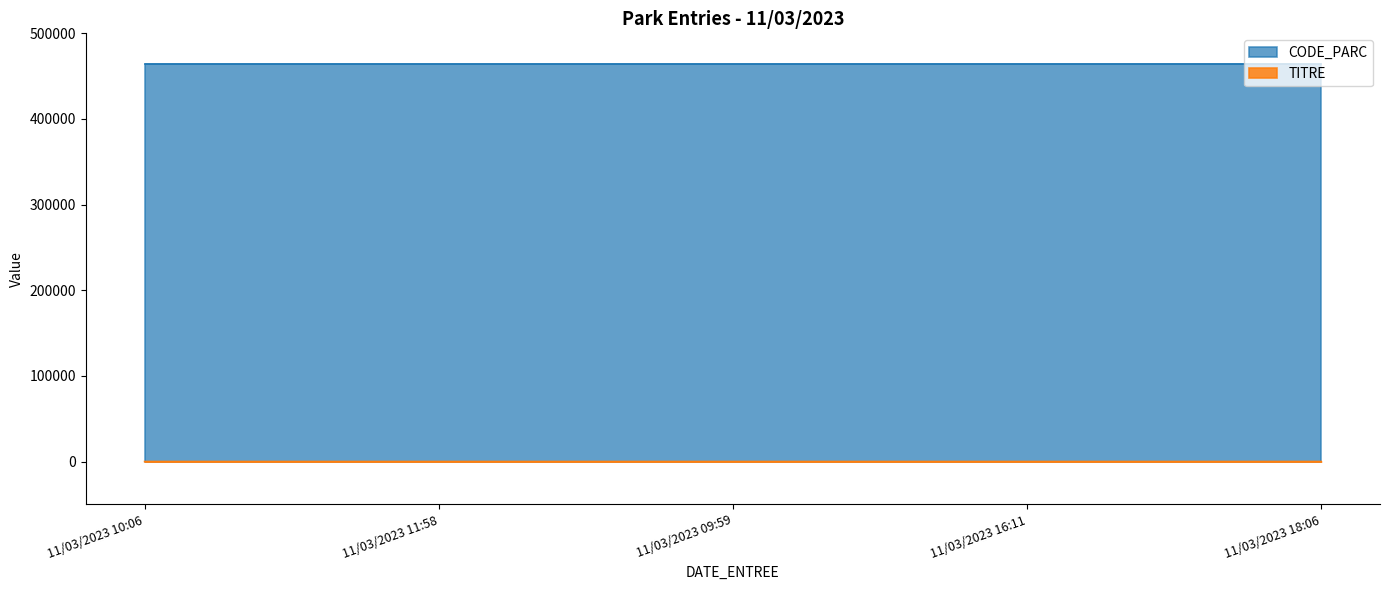

How many positive values are there?

4